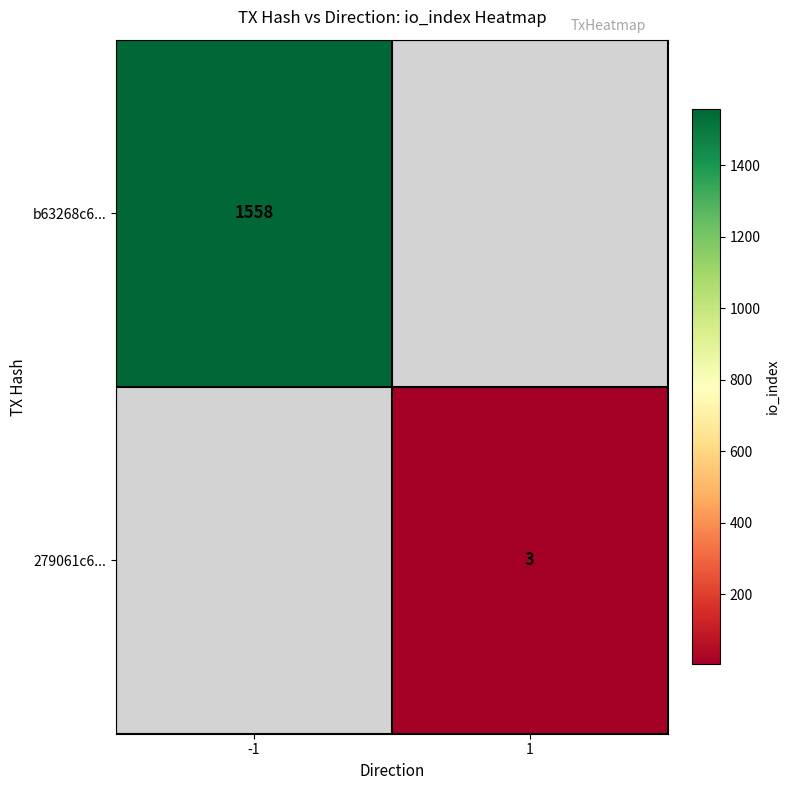

True or false: b63268c6... has a value of 2116 at -1.

False